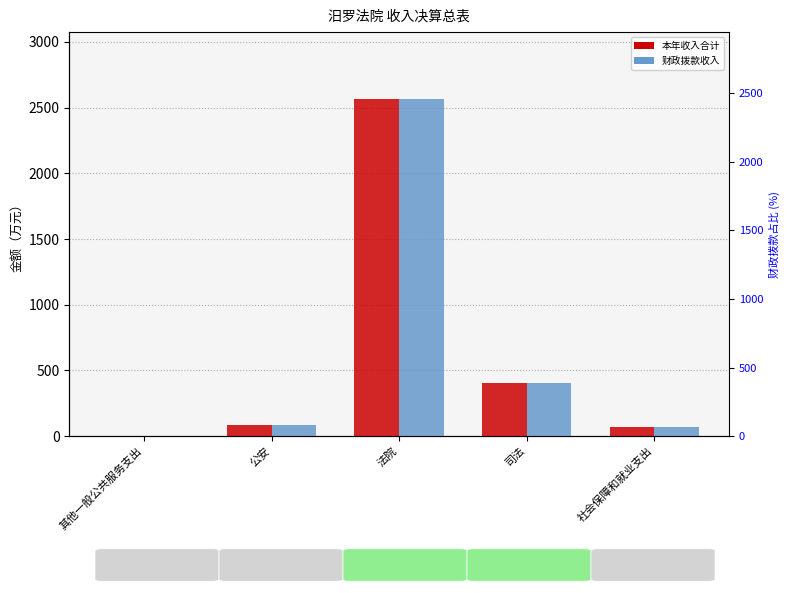

How many distinct data groups are displayed?

2